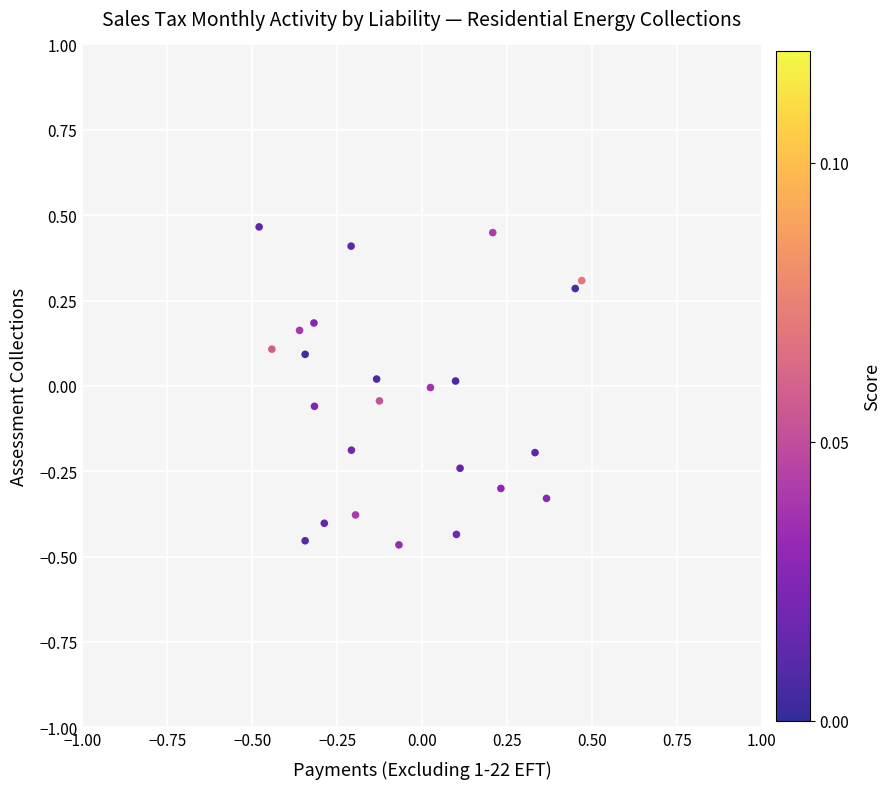

What is the range of X values (max minus min)?

0.9